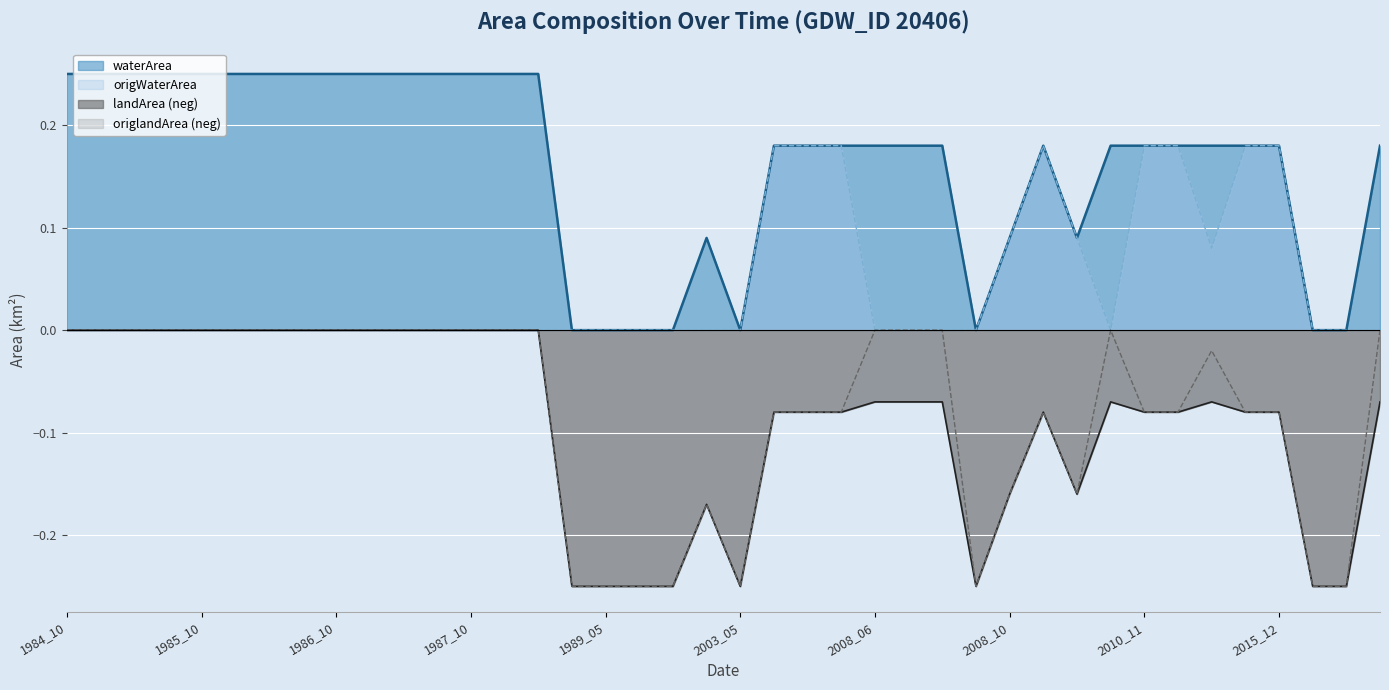

Which series has the widest spread of values?

origlandArea